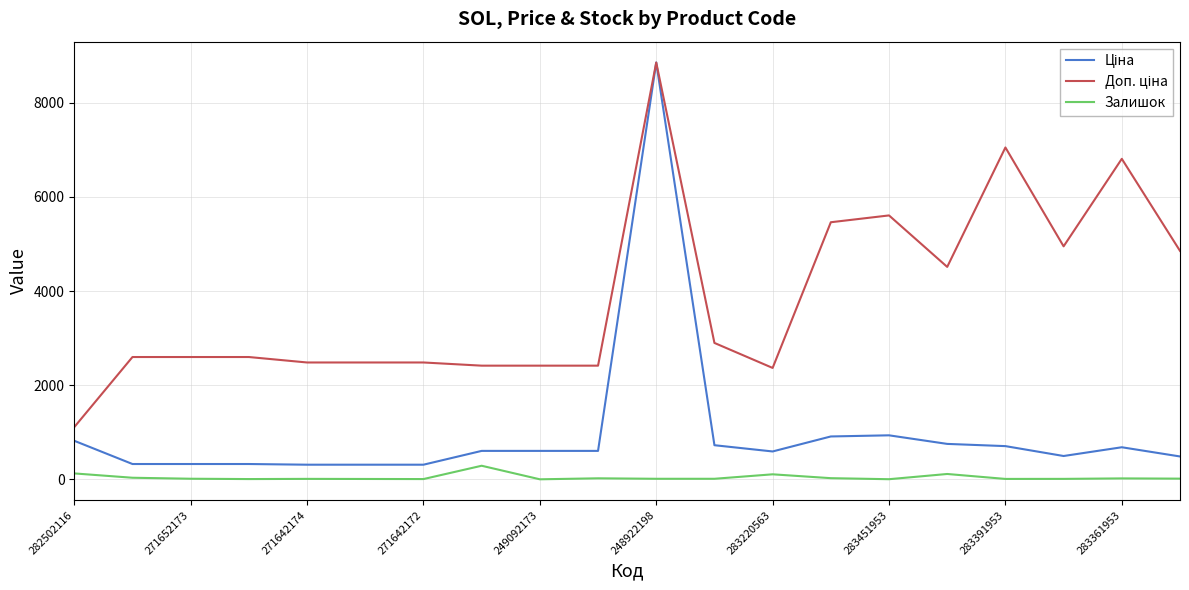

What is the maximum value shown in the chart?

8856.7